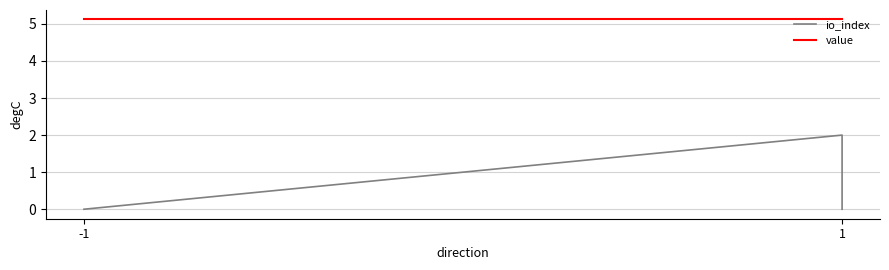

Does the chart display data point markers on the line(s)?

No